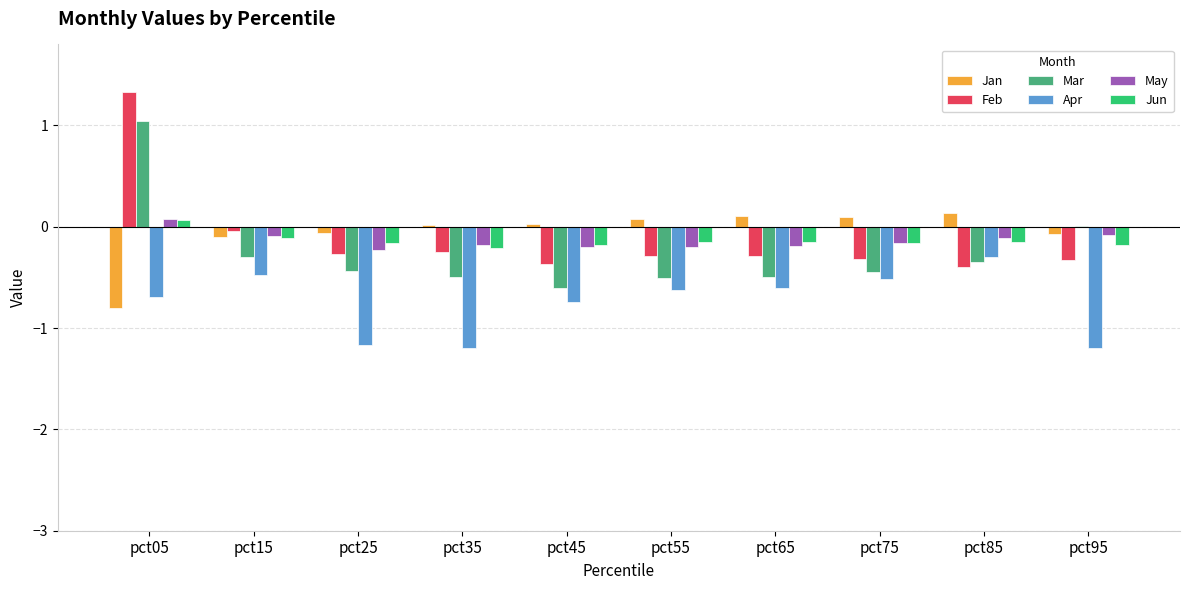

Does the chart contain stacked bars?

No